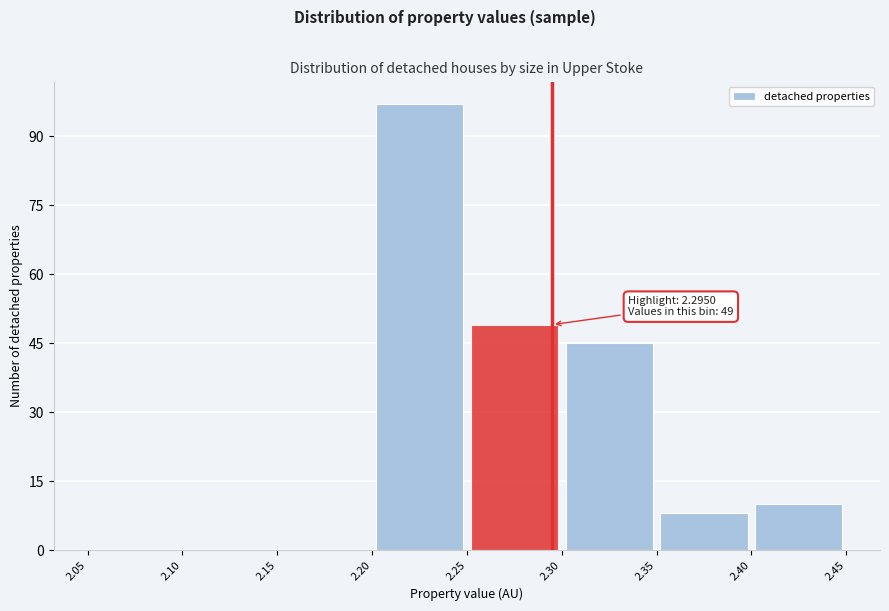

Which range on the x-axis has the tallest bar?

2.20 to 2.25